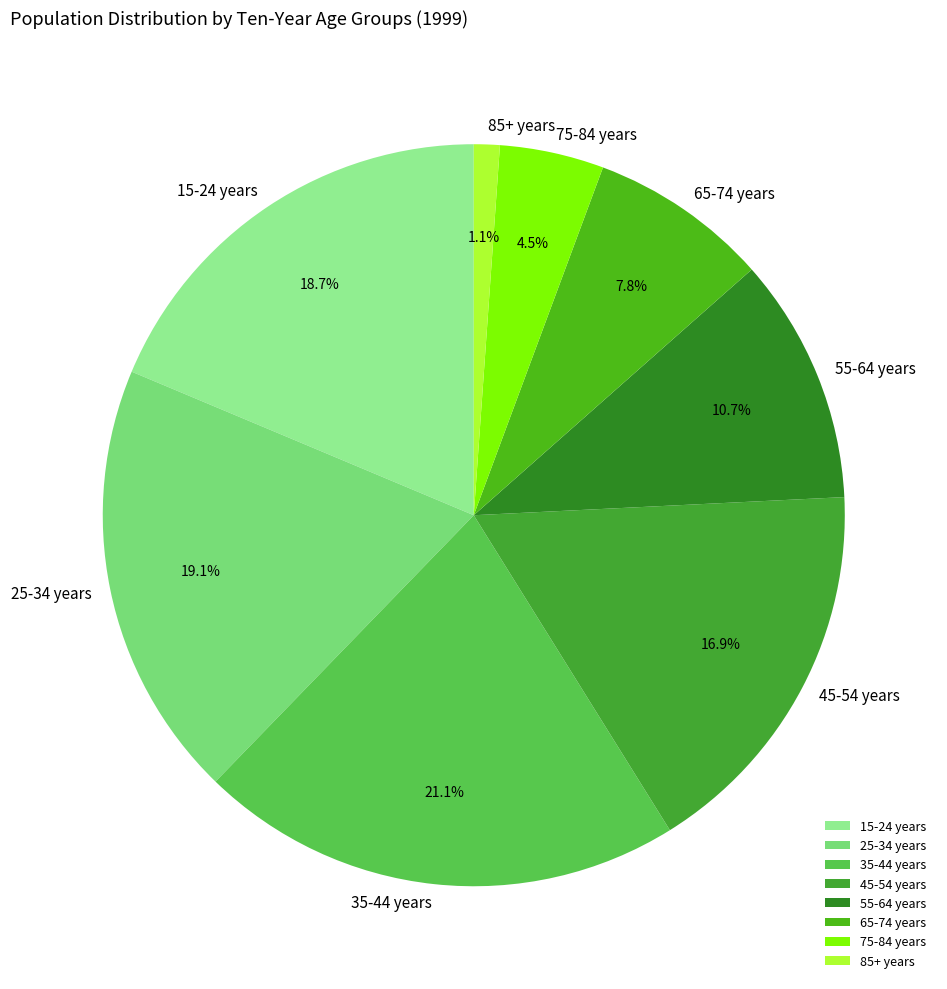

Does 55-64 years account for over 50% of the chart?

No